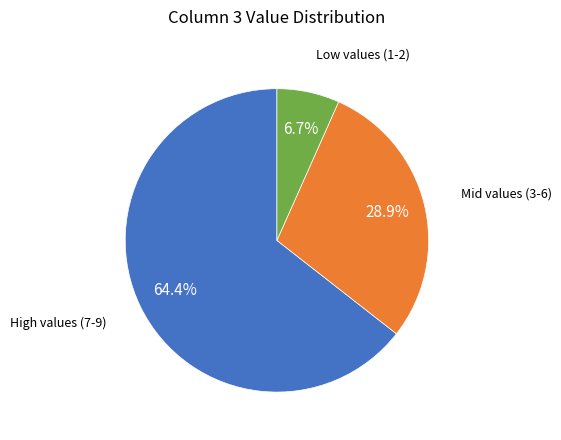

Does any single category account for the majority?

Yes